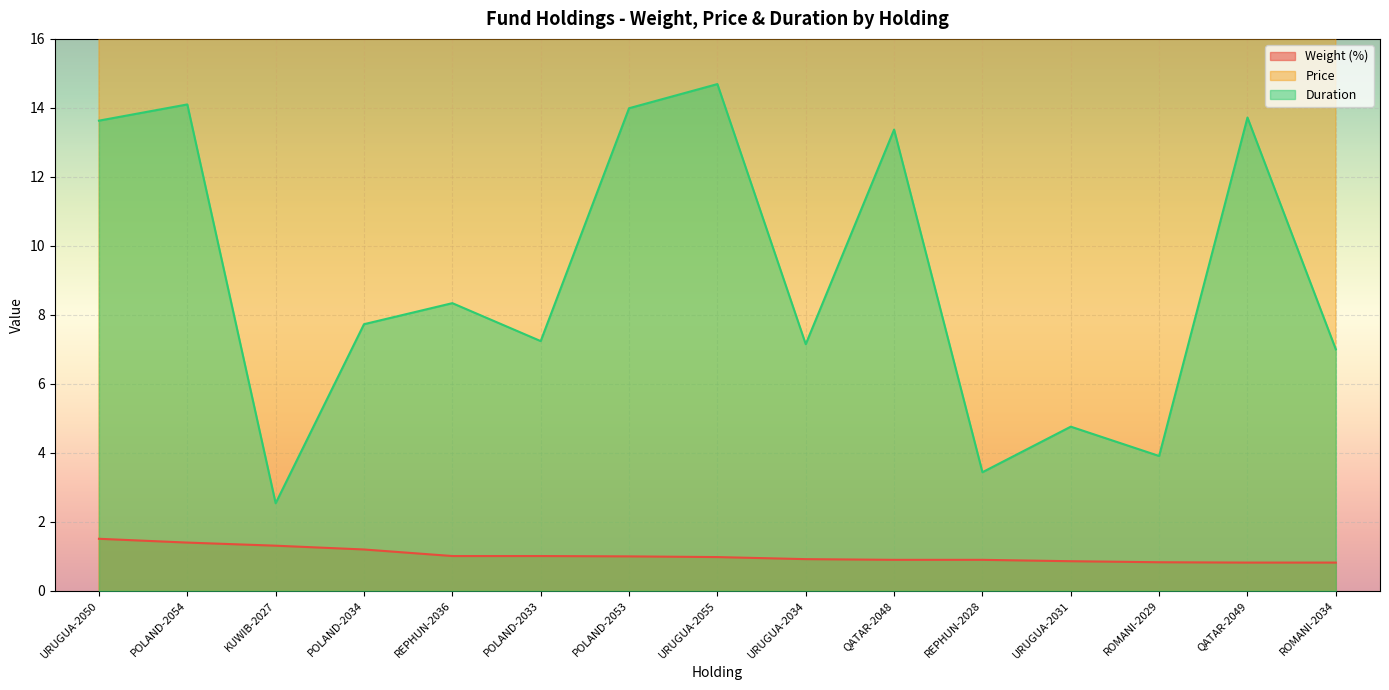

Is it true that Price equals 29.9 at QATAR-2048?

False